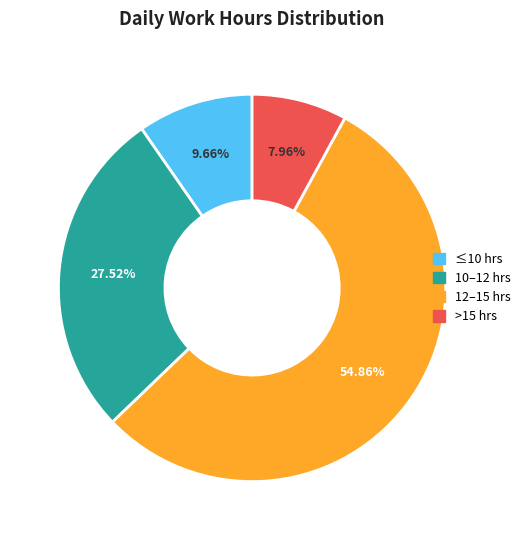

Does any single category account for the majority?

Yes